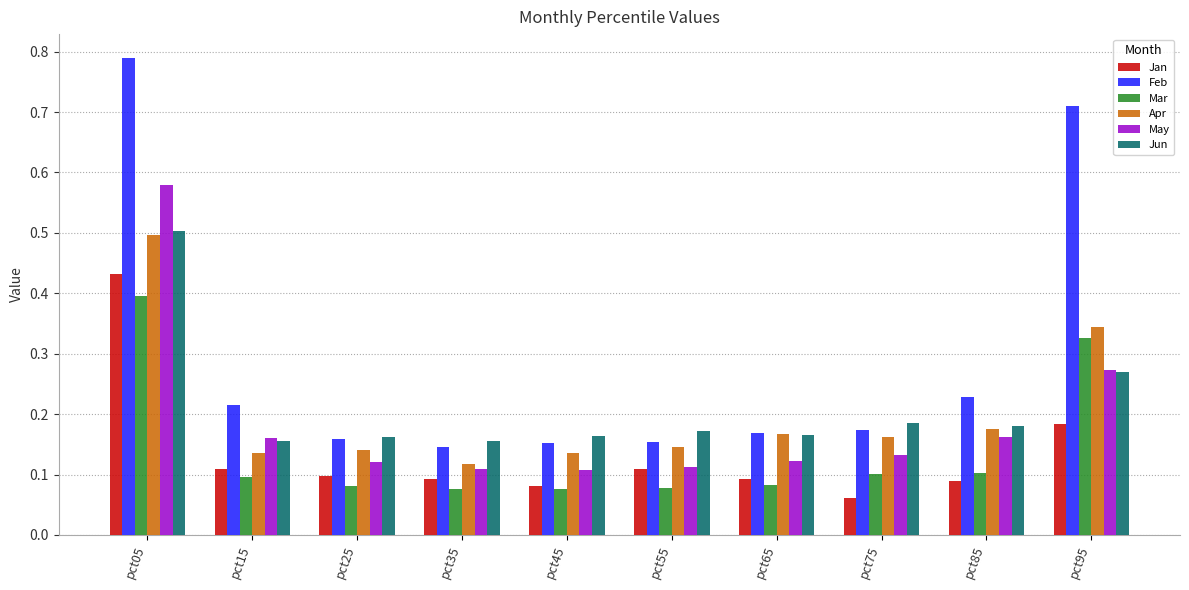

Which series has the largest total across all categories?

Feb